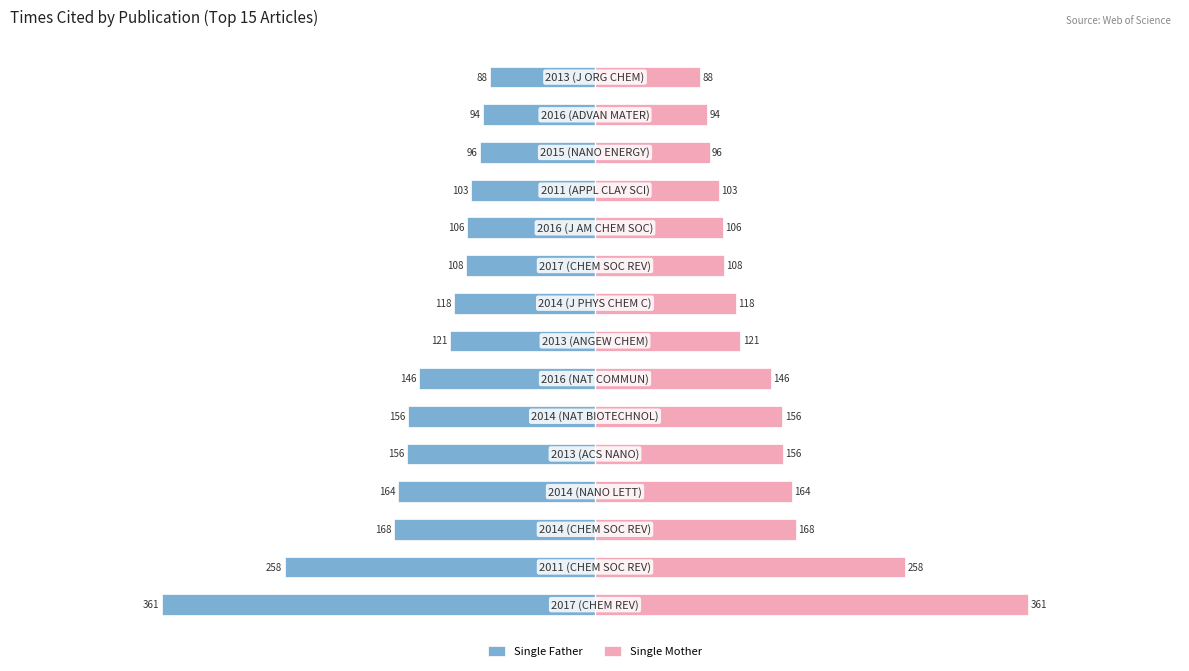

What is the value of the Single Mother bar at the 1st from the left?

361.0